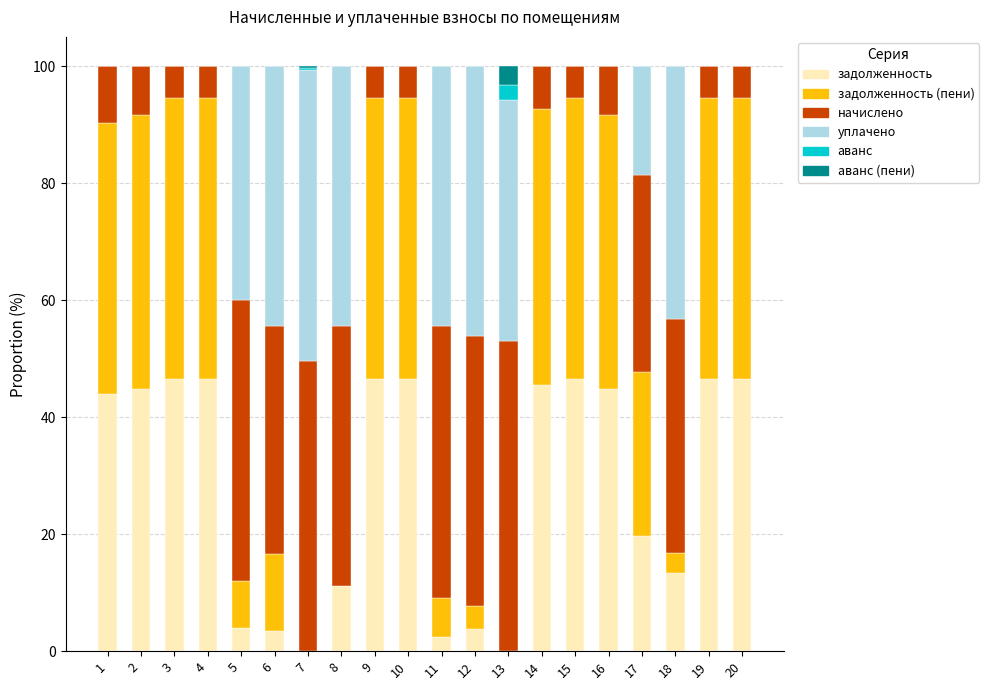

Is it true that задолженность equals -15.3 at 13?

False